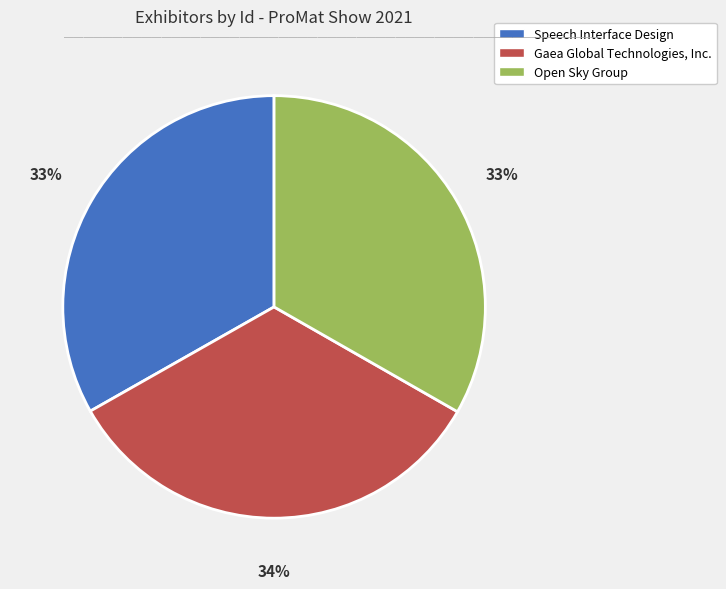

Is the sum of Speech Interface Design and Open Sky Group greater than half?

Yes